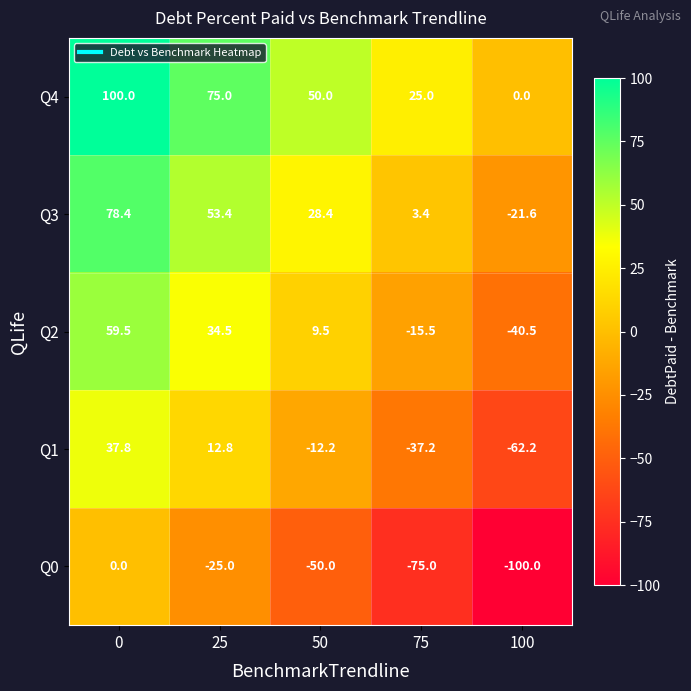

What is the difference between the highest and lowest values at 50?

100.0